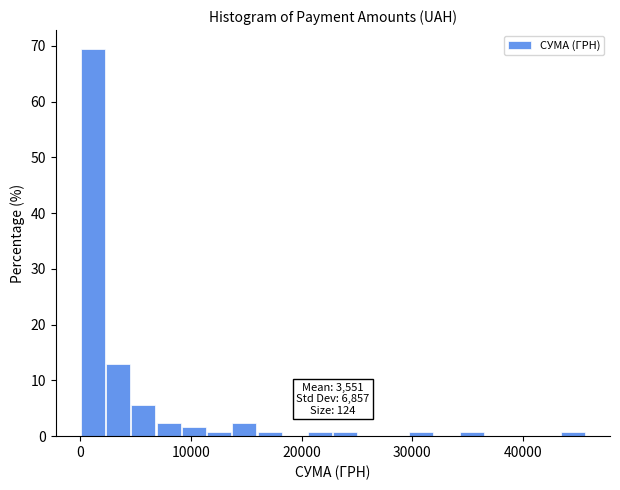

Read against the x-axis, roughly where is the centre of the tallest bar?

1000